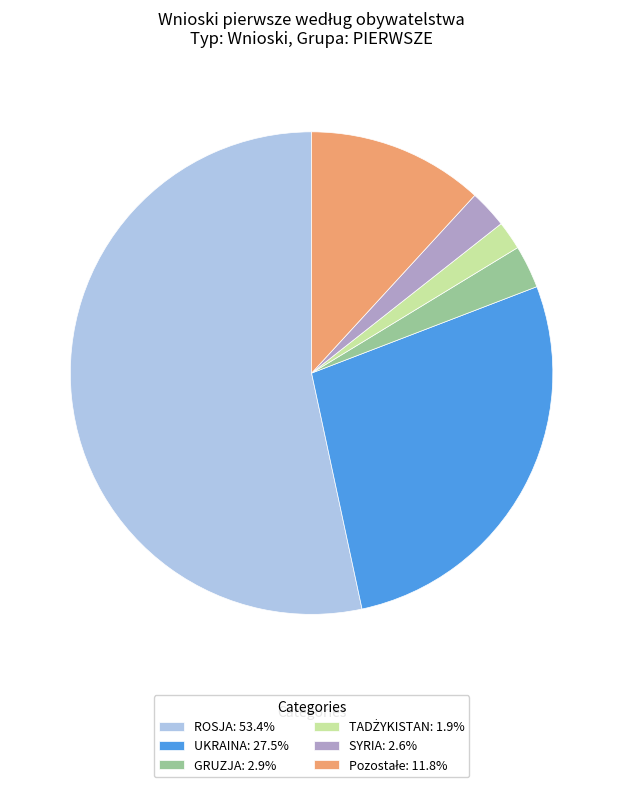

Does ROSJA: 53.4% represent more than half of the total?

Yes